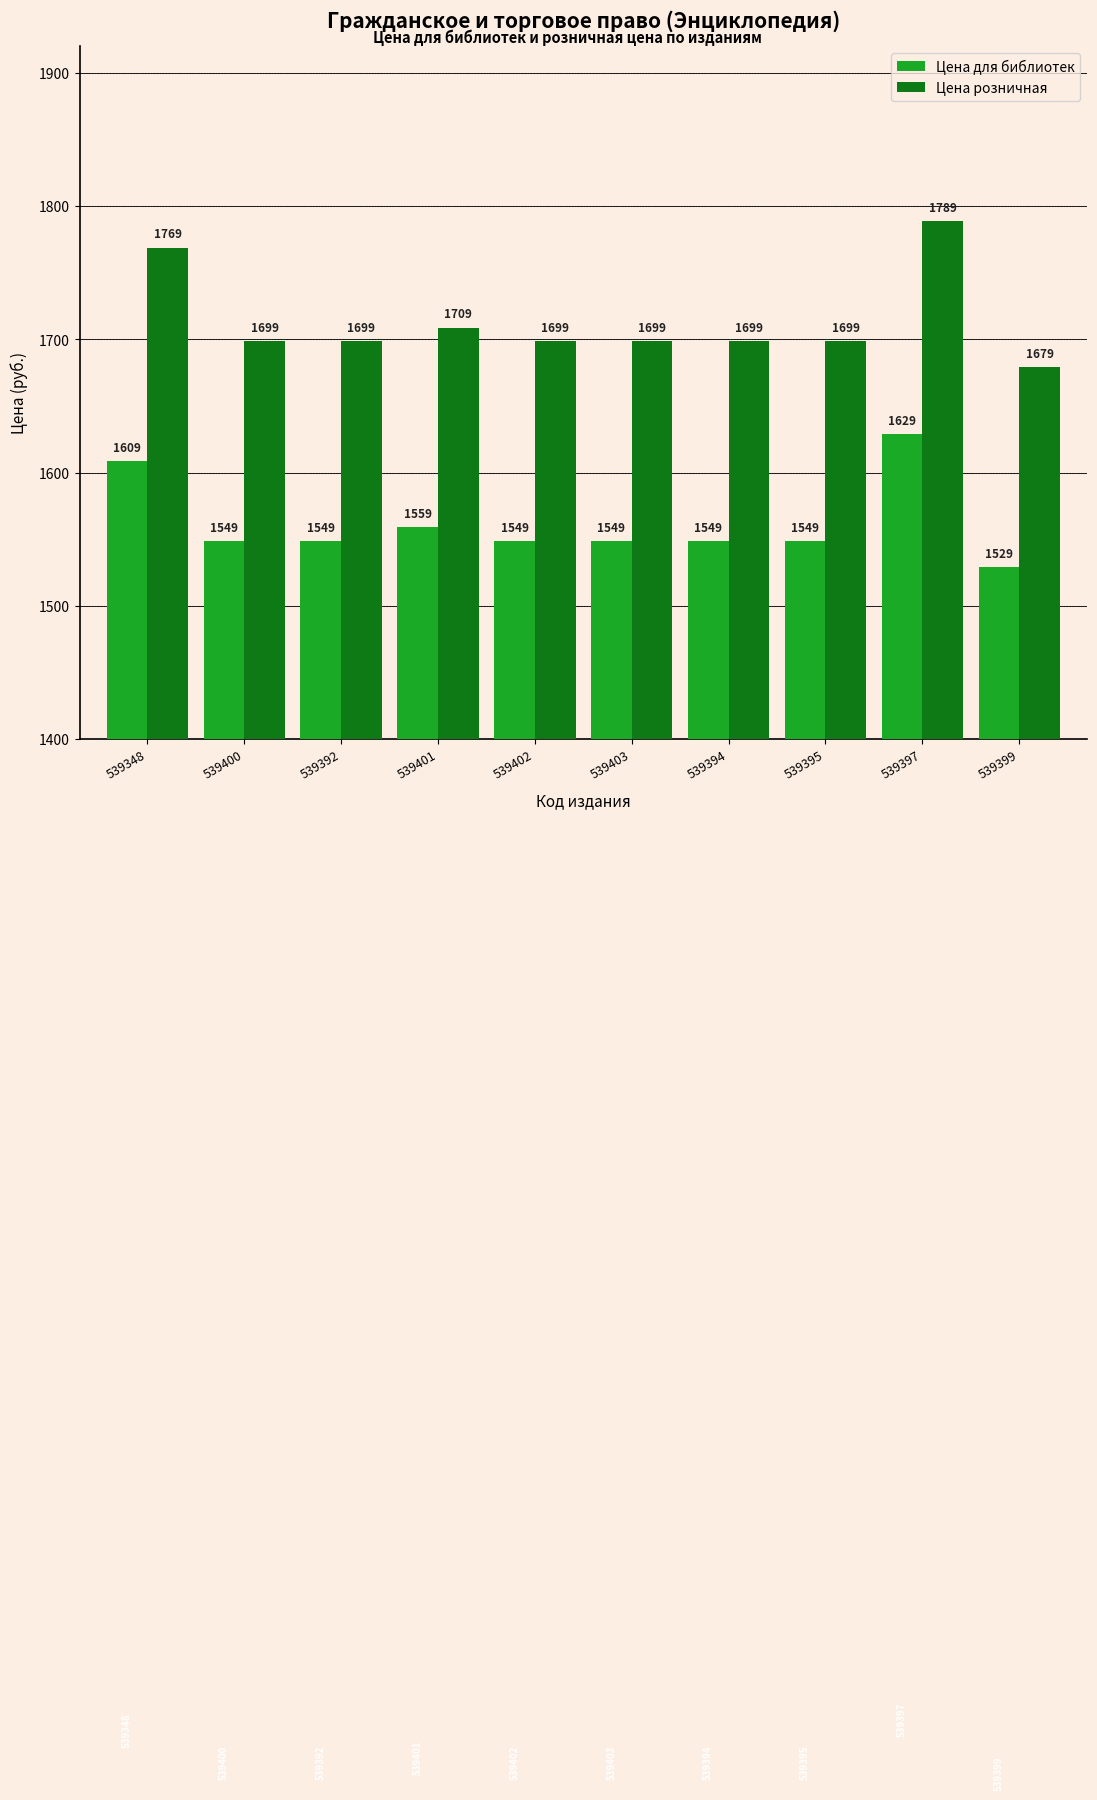

The Цена для библиотек series shows 2345 at 539397. True or false?

False